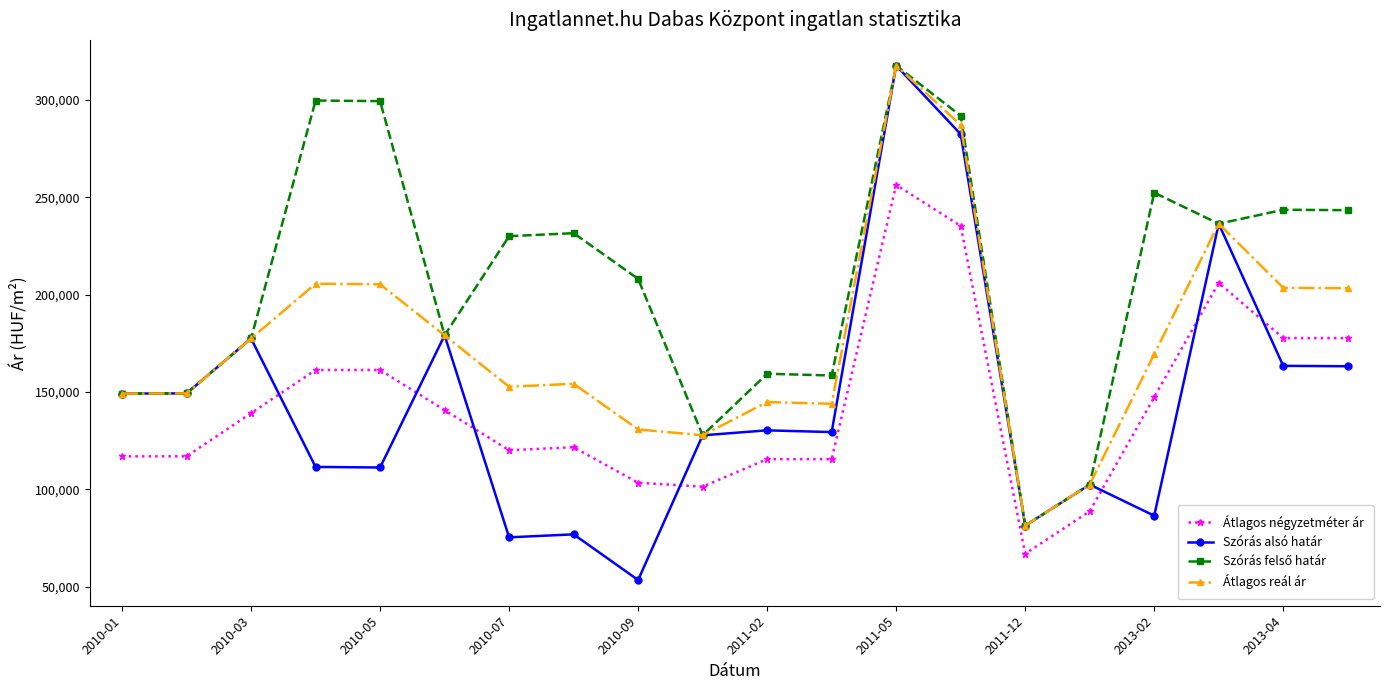

Which series has the largest range (max minus min)?

Szórás alsó határ